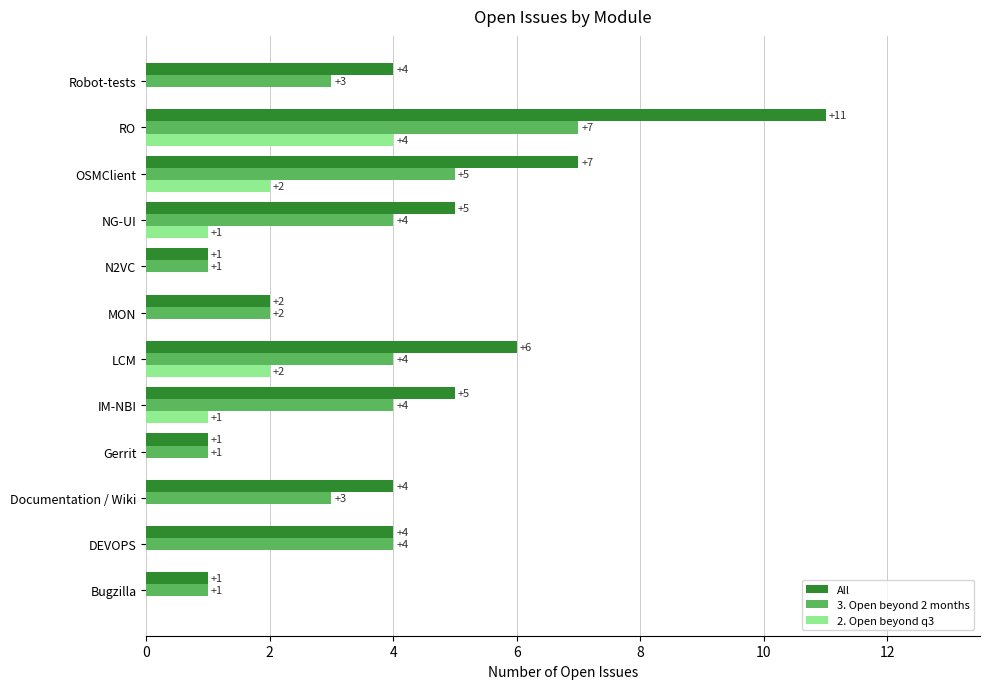

Is the value of 3. Open beyond 2 months at Documentation / Wiki greater than the value of 2. Open beyond q3 at RO?

No